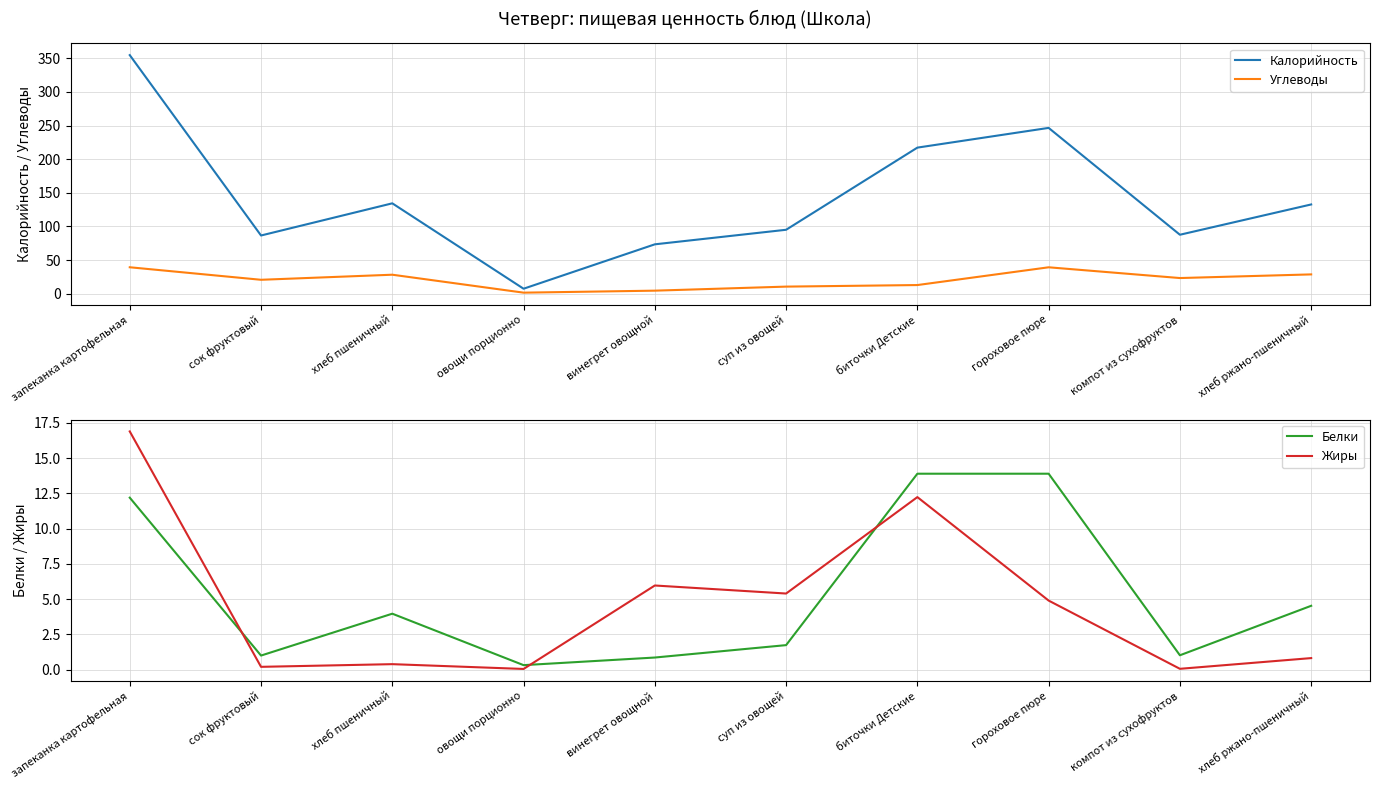

What are all the series names shown in the legend?

Калорийность, Углеводы, Белки, Жиры